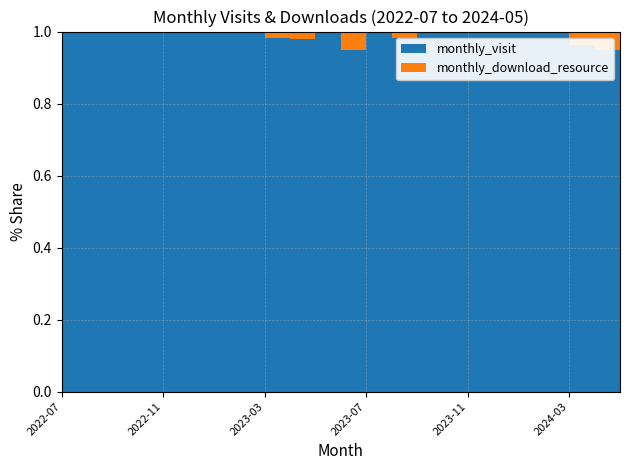

Reading left to right, what are all the values shown in this chart?

monthly_visit: 2022-07=12	2022-08=41	2022-09=37	2022-10=66	2022-11=72	2022-12=66	2023-01=44	2023-02=40	2023-03=57	2023-04=48	2023-05=38	2023-06=37	2023-07=51	2023-08=57	2023-09=81	2023-10=51	2023-11=53	2023-12=71	2024-01=86	2024-02=56	2024-03=79	2024-04=75	2024-05=12
monthly_download_resource: 2022-07=0	2022-08=0	2022-09=0	2022-10=0	2022-11=0	2022-12=0	2023-01=0	2023-02=0	2023-03=1	2023-04=1	2023-05=0	2023-06=2	2023-07=0	2023-08=1	2023-09=0	2023-10=0	2023-11=0	2023-12=0	2024-01=0	2024-02=0	2024-03=3	2024-04=4	2024-05=0